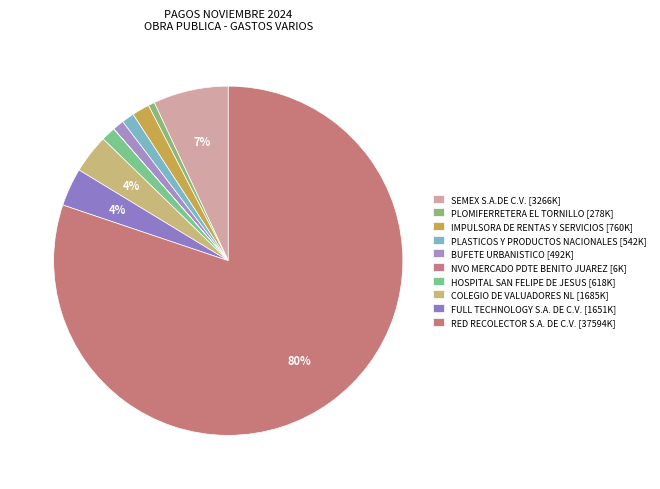

Which category accounts for the majority?

RED RECOLECTOR S.A. DE C.V.